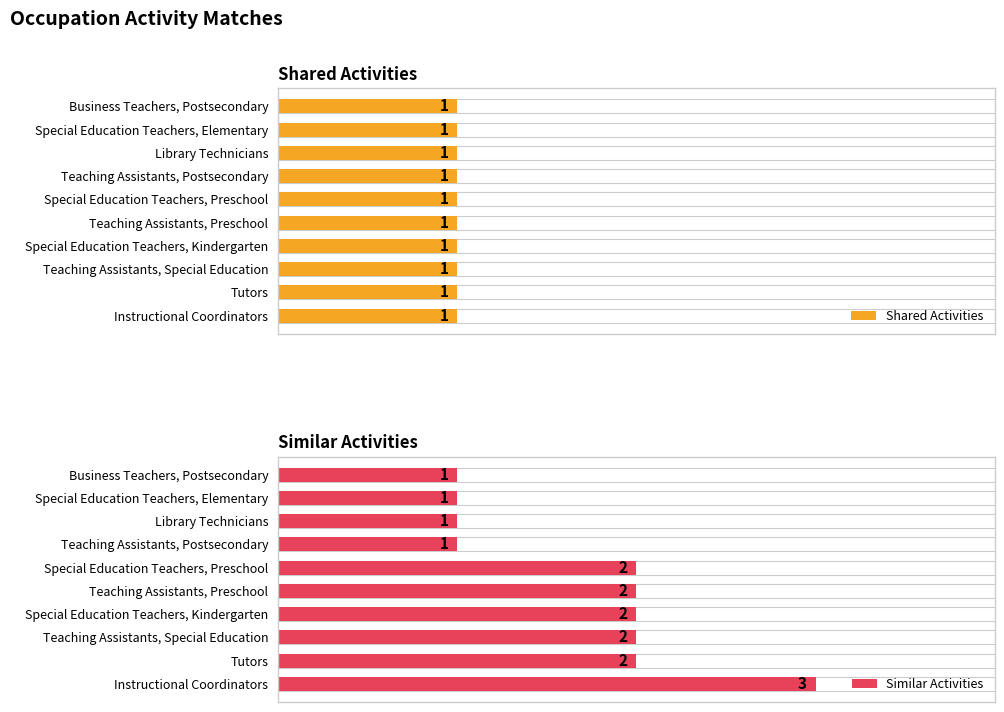

List the series in order of their overall mean, lowest first.

Shared Activities, Similar Activities